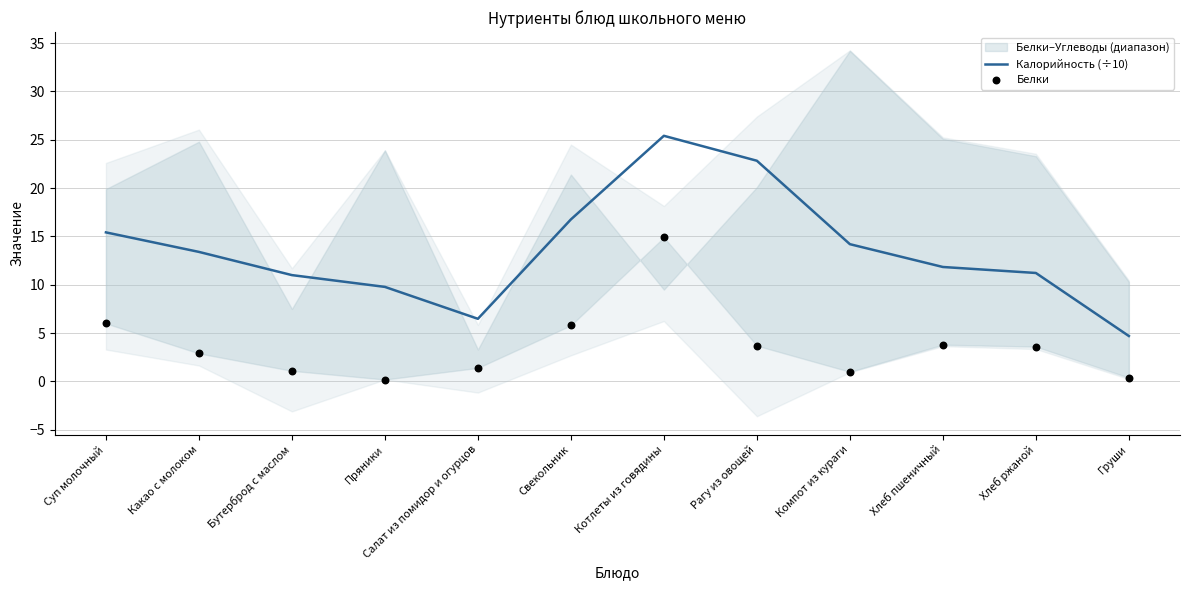

Which series reaches the maximum Y coordinate?

Калорийность (÷10)